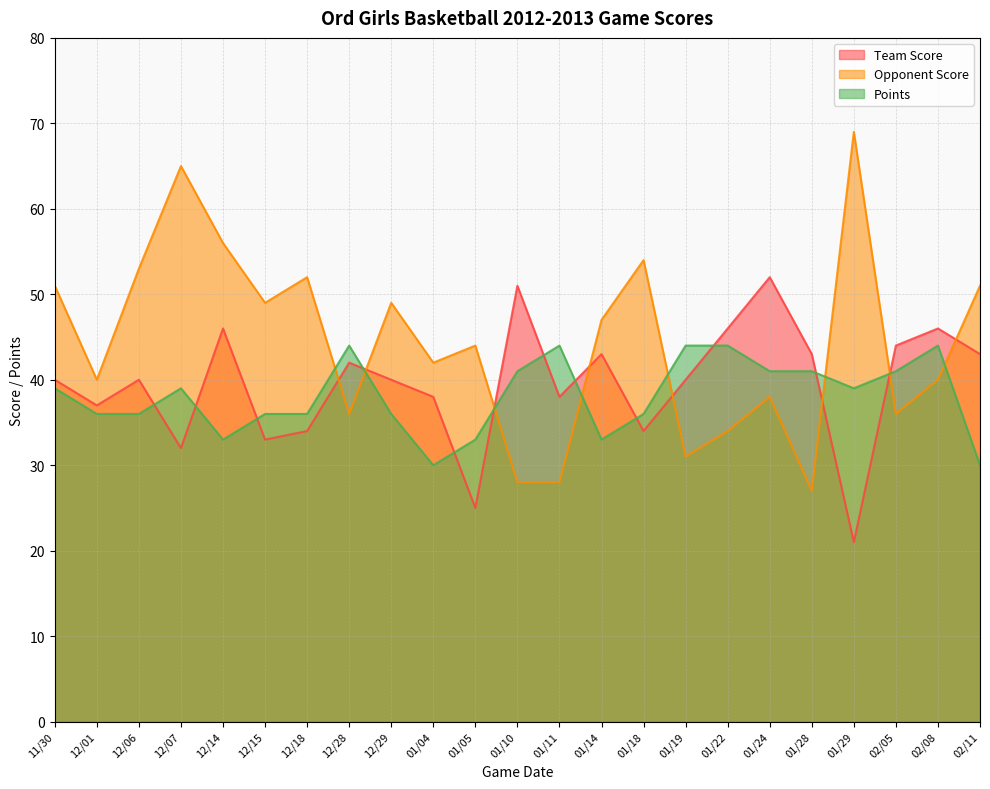

How many intersections are there between Team Score and Points?

12